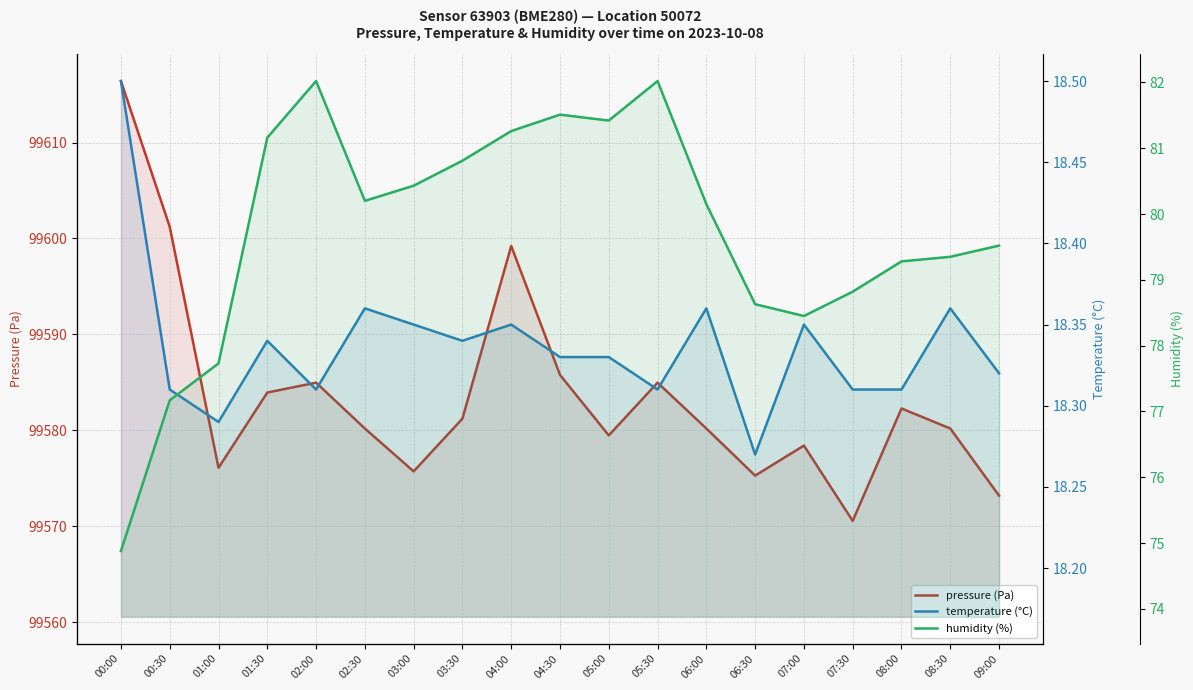

Which category has the highest value across all series?

00:00